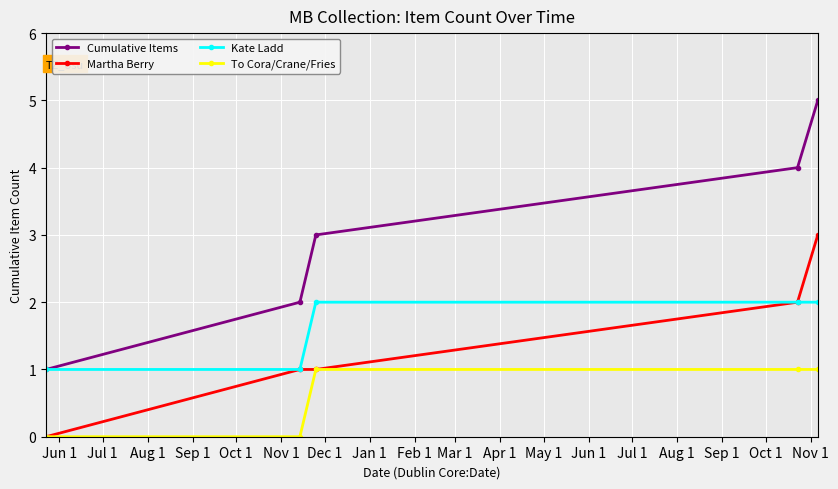

What is the greatest value displayed?

5